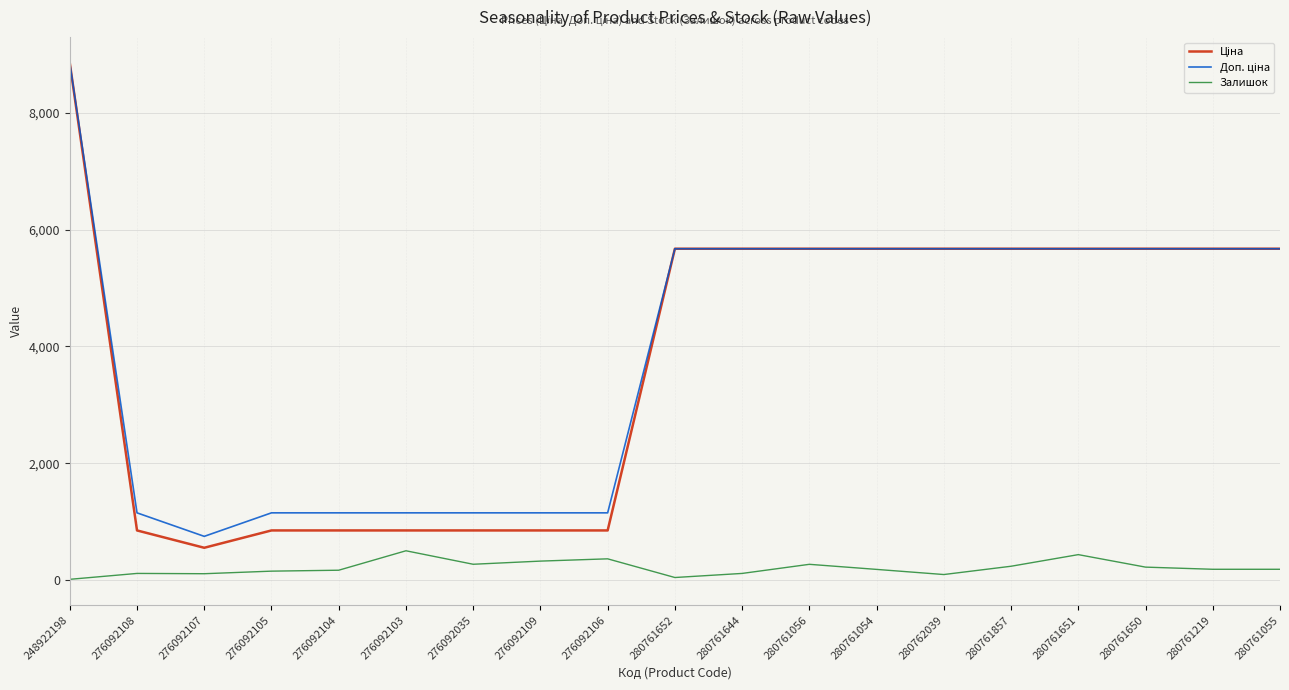

What is the difference between the highest and lowest values at 280761056?

5405.8